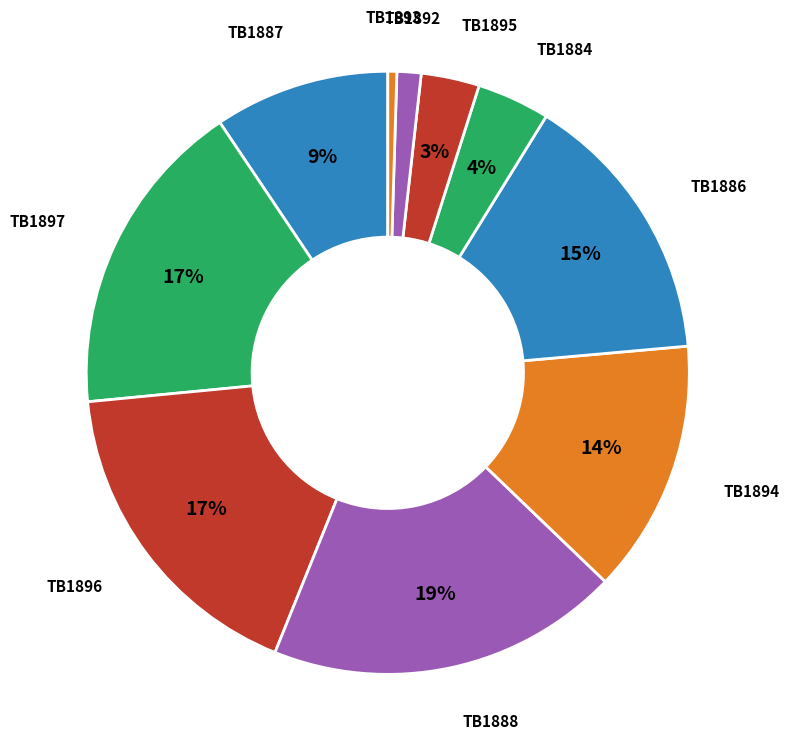

What is the largest slice in the pie chart?

TB1888